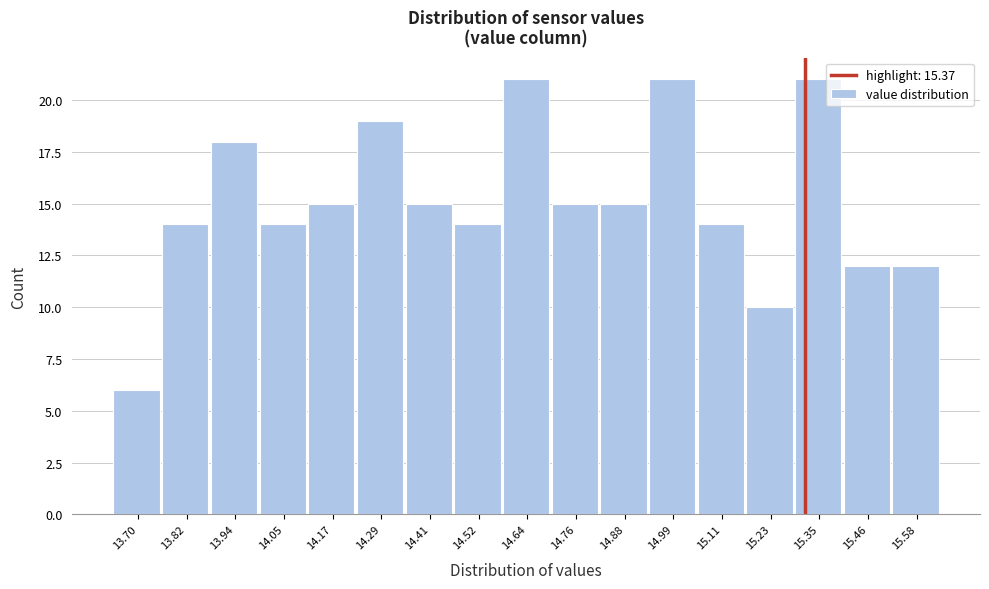

Reading right to left, list all the values displayed in this chart.

15.58=12	15.46=12	15.35=21	15.23=10	15.11=14	14.99=21	14.88=15	14.76=15	14.64=21	14.52=14	14.41=15	14.29=19	14.17=15	14.05=14	13.94=18	13.82=14	13.70=6